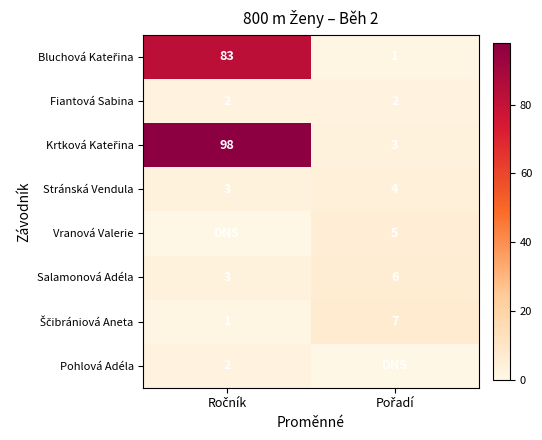

What is the sum of all Salamonová Adéla values?

9